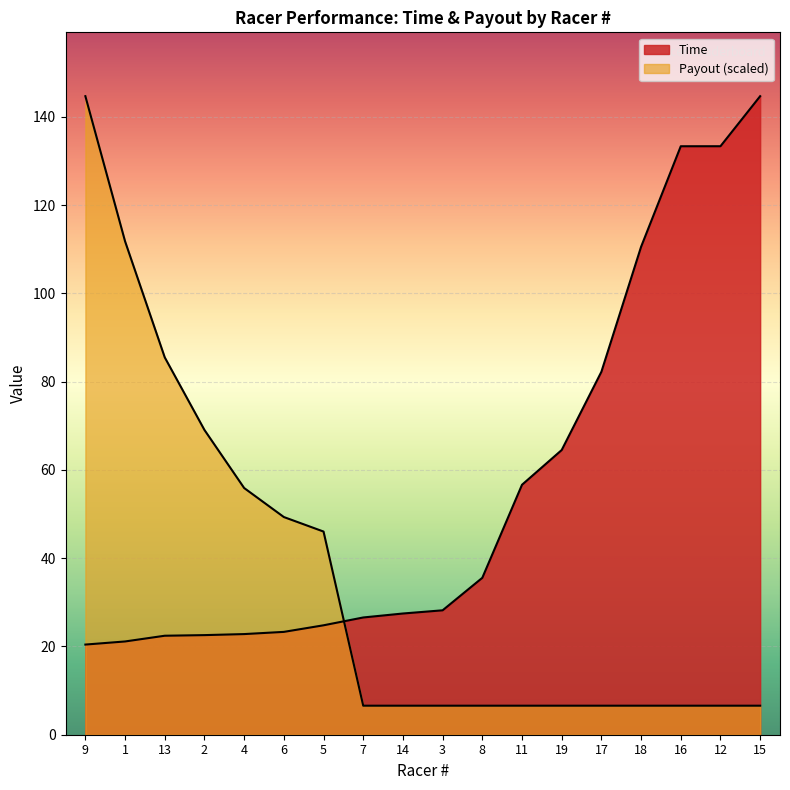

What is the spread (max minus min) of values at 3?

21.6